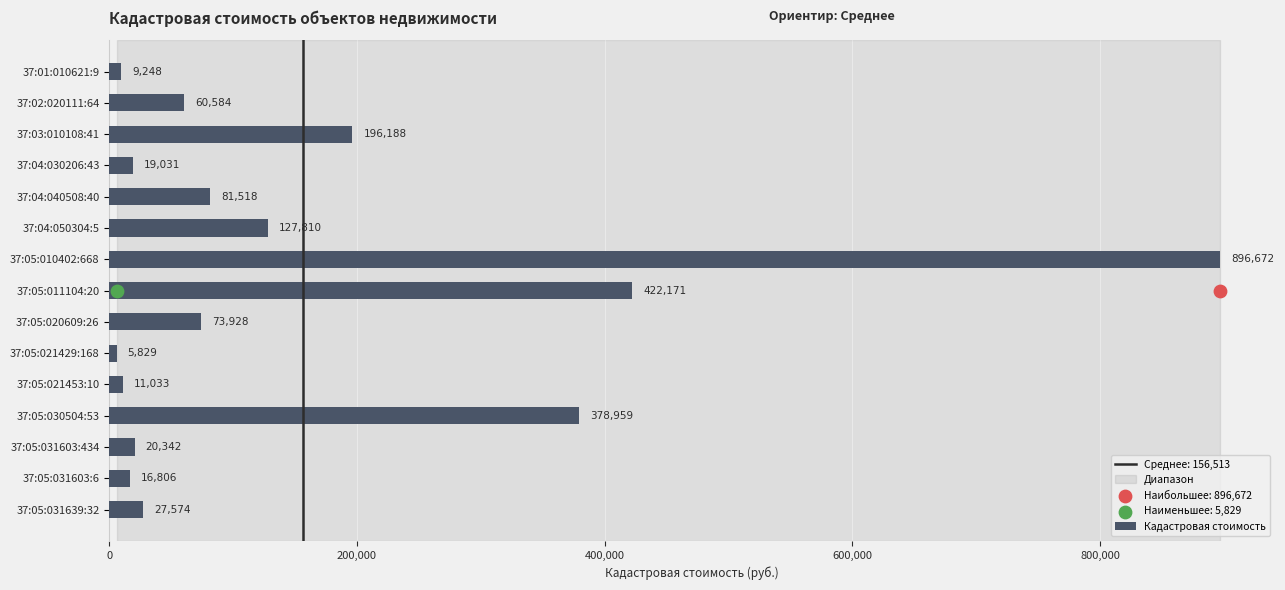

List the labels in order of Кадастровая стоимость value, largest first.

37:05:010402:668, 37:05:011104:20, 37:05:030504:53, 37:03:010108:41, 37:04:050304:5, 37:04:040508:40, 37:05:020609:26, 37:02:020111:64, 37:05:031639:32, 37:05:031603:434, 37:04:030206:43, 37:05:031603:6, 37:05:021453:10, 37:01:010621:9, 37:05:021429:168